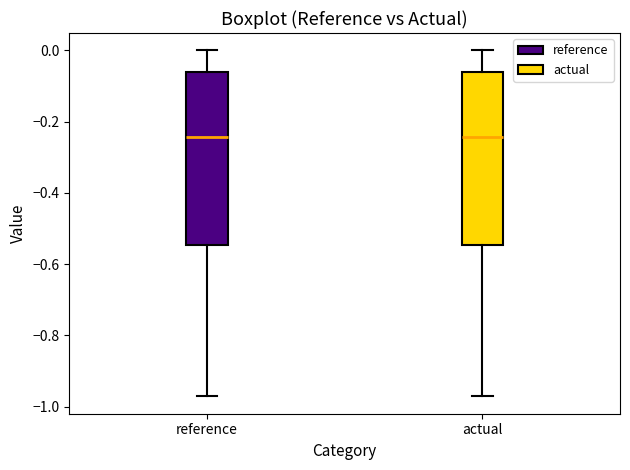

Where does the median line of the box for actual sit on the y-axis? The values are not printed on the chart, so give them approximately, as read against the axis.

-0.24